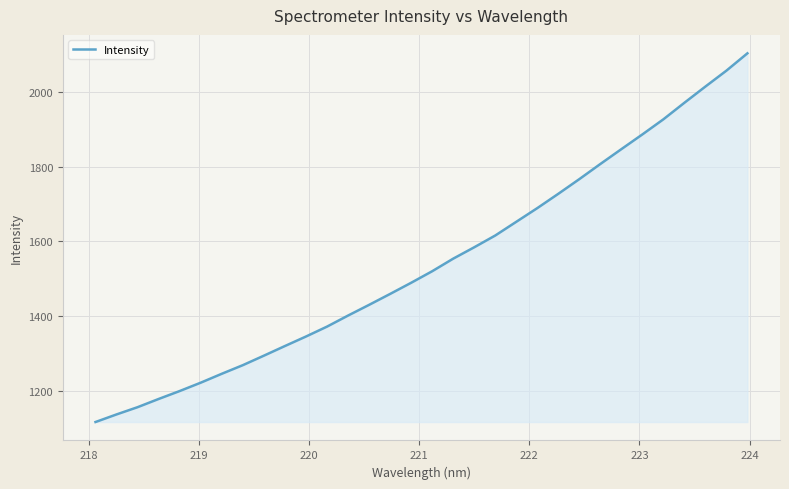

What is the greatest value displayed?

2102.8